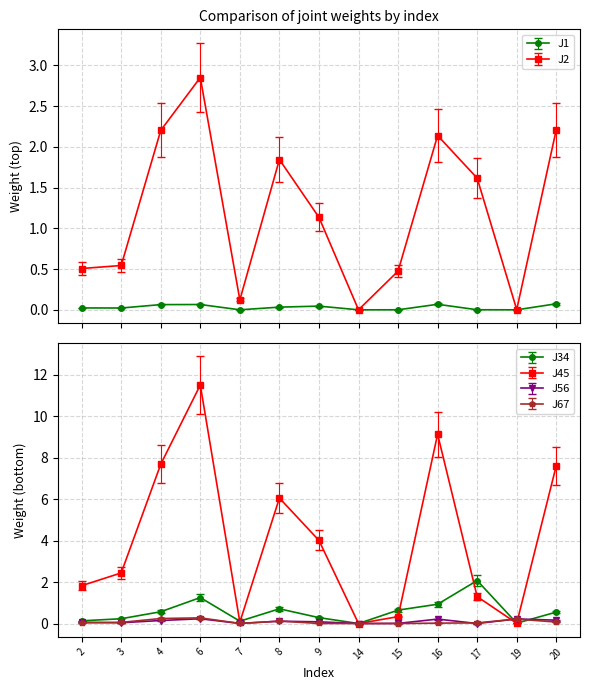

Which series changed the most between 16 and 19?

J45